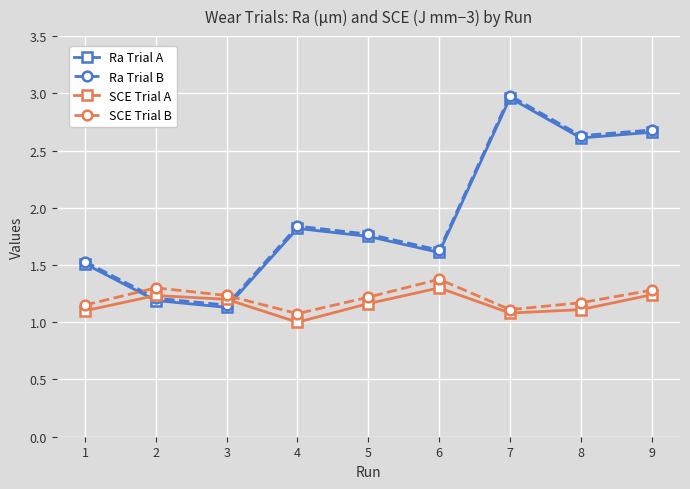

Between 4 and 6, which series saw the biggest shift?

SCE Trial B